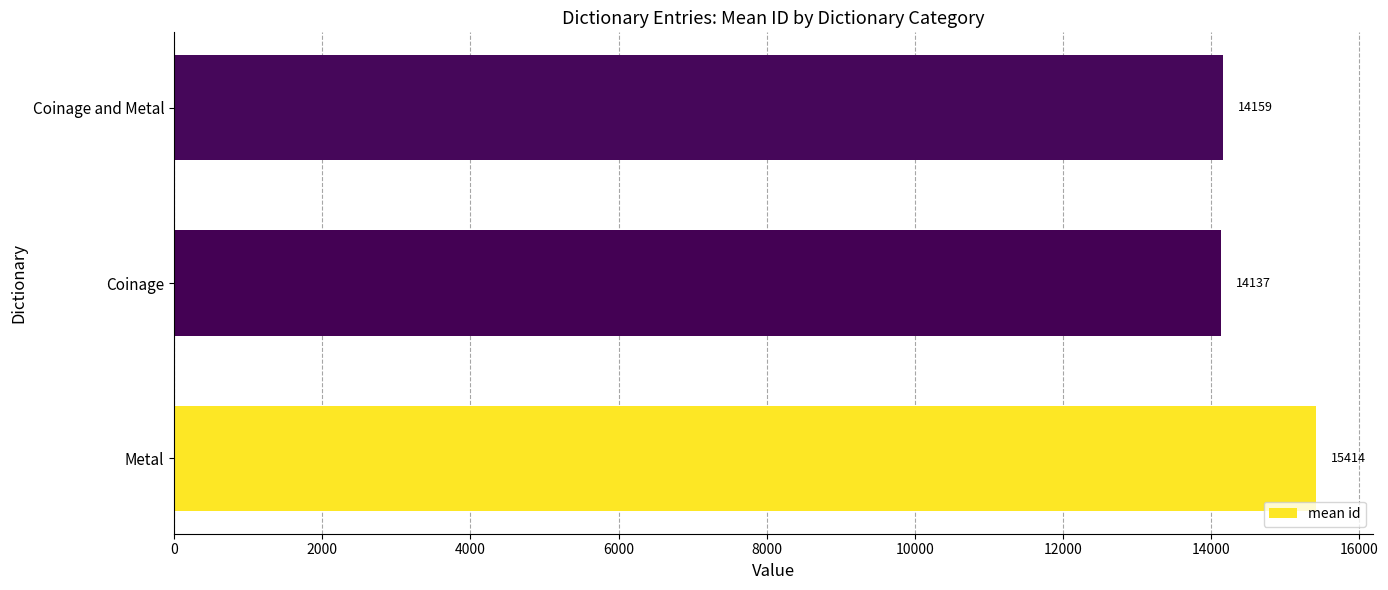

List the labels in order of value, largest first.

Metal, Coinage and Metal, Coinage